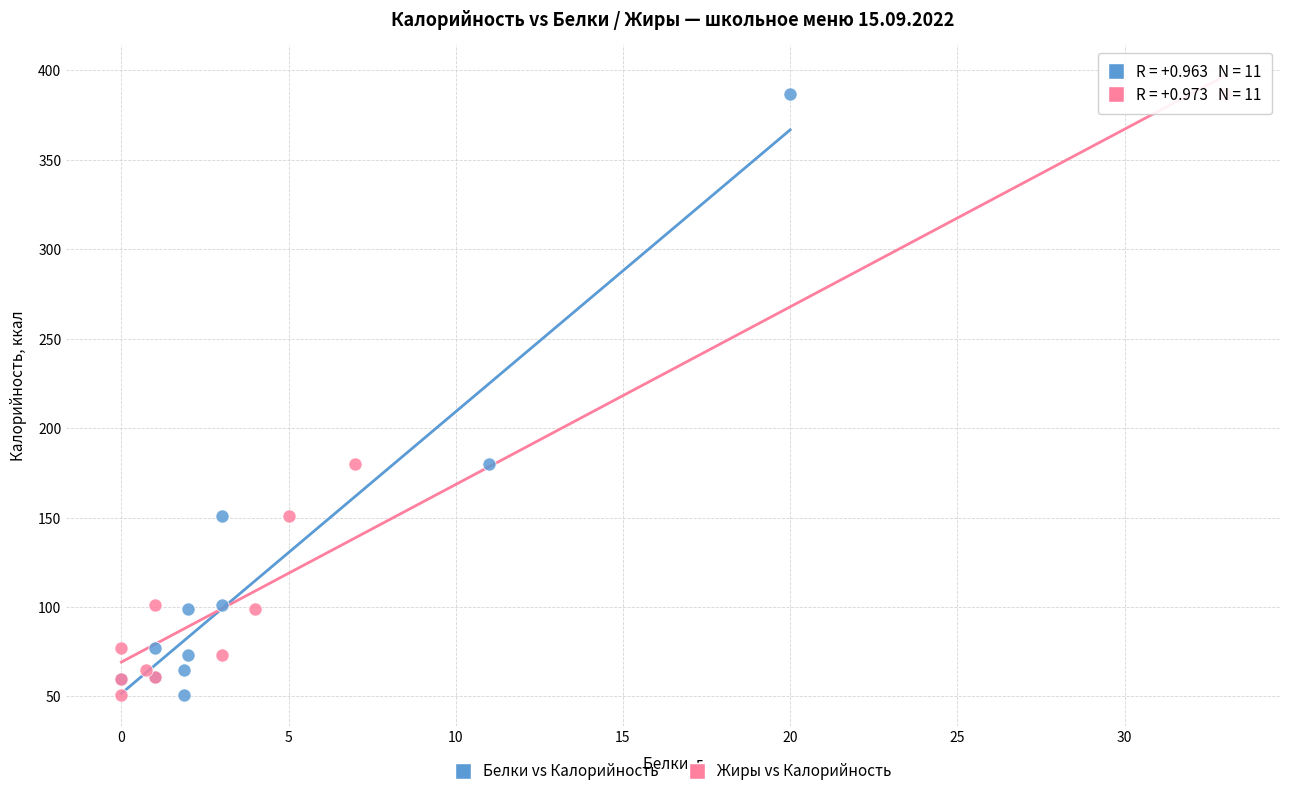

What are all the series names shown in the legend?

Белки vs Калорийность, Жиры vs Калорийность